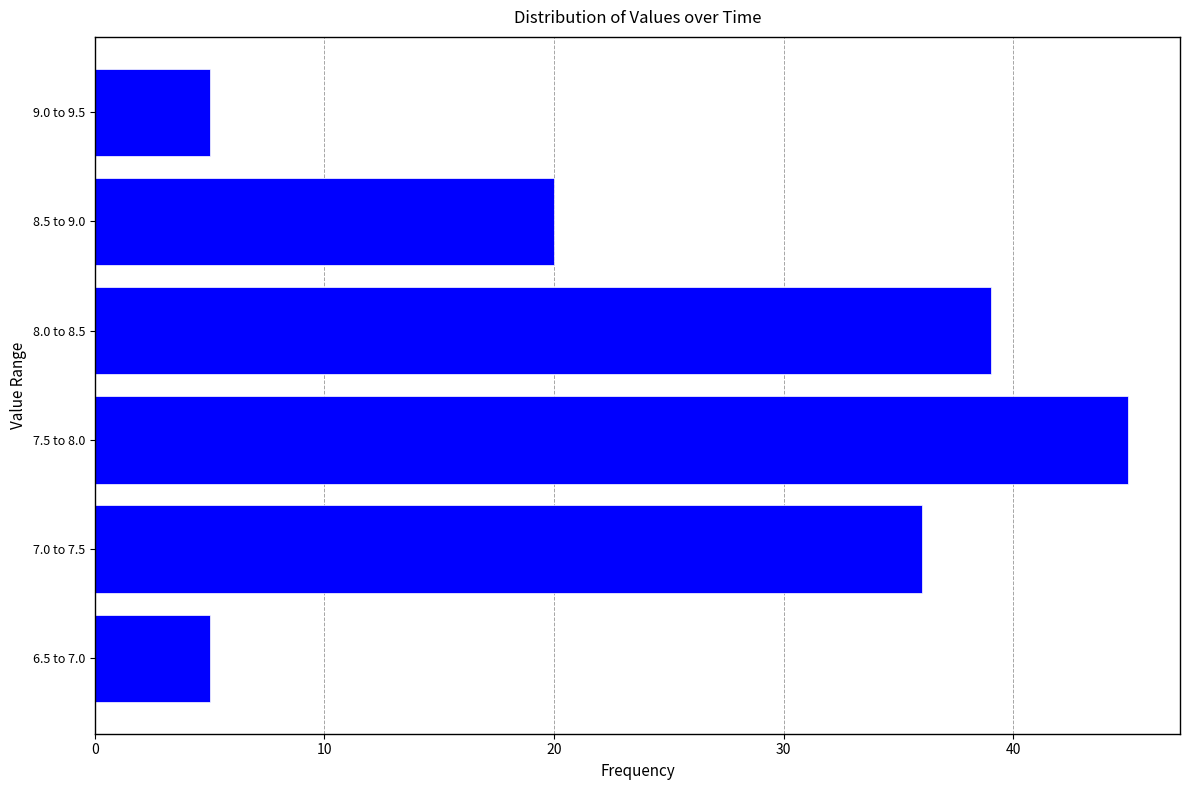

Reading bottom to top, extract all data points from this chart.

6.5 to 7.0=5	7.0 to 7.5=36	7.5 to 8.0=45	8.0 to 8.5=39	8.5 to 9.0=20	9.0 to 9.5=5